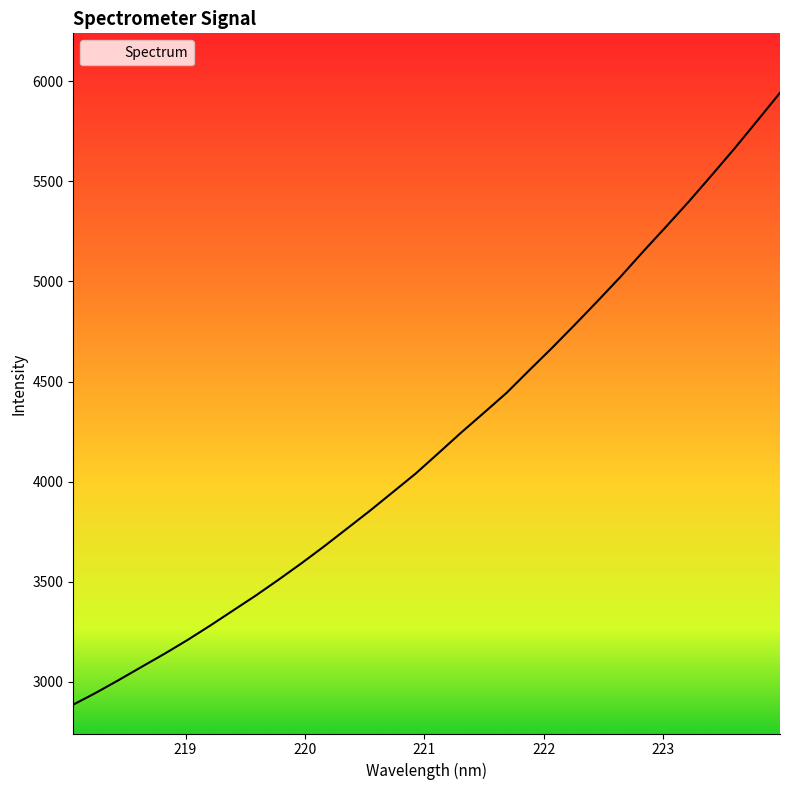

What is the greatest value displayed?

5942.8